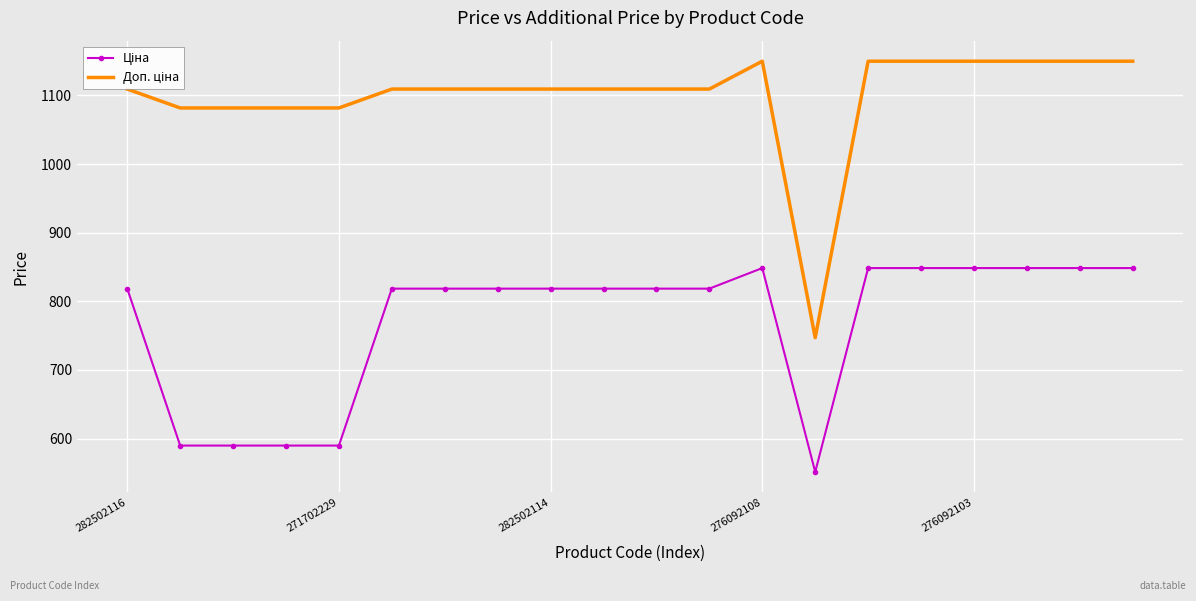

What is the spread (max minus min) of values at 276092108?

301.3